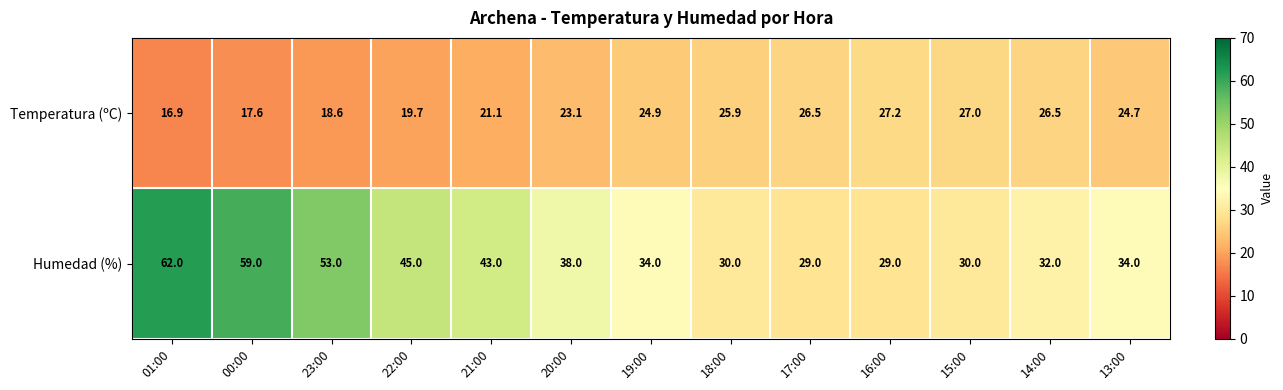

What is the difference between the second highest and minimum values in the Humedad (%) series?

30.0